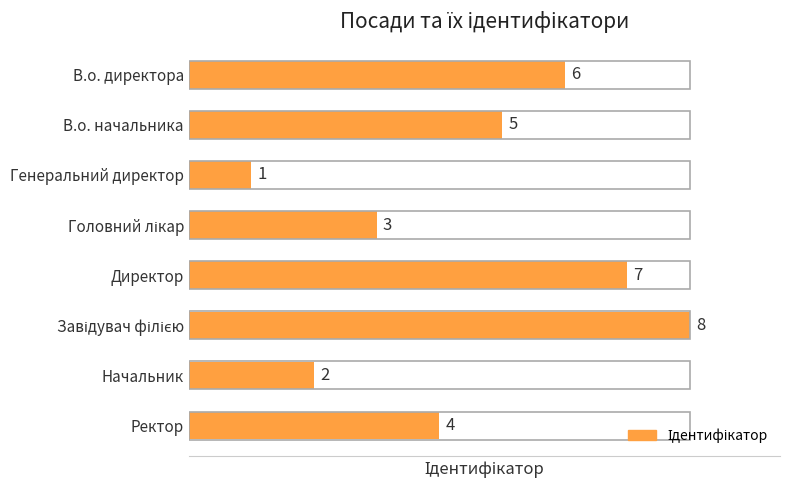

Where is the data nearest to the value 4?

Ректор